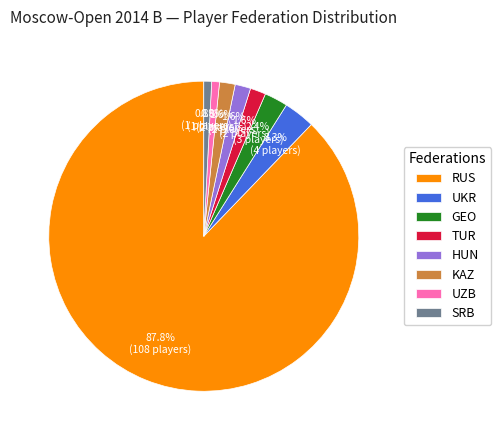

To the nearest percent, what portion does HUN represent?

2%